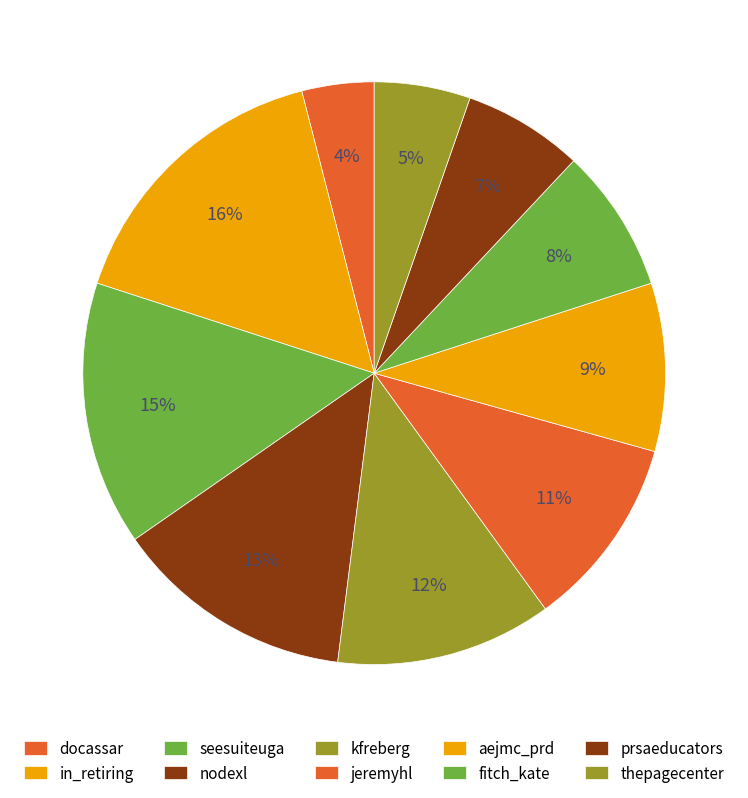

What percentage do thepagecenter and jeremyhl together represent?

16.0%